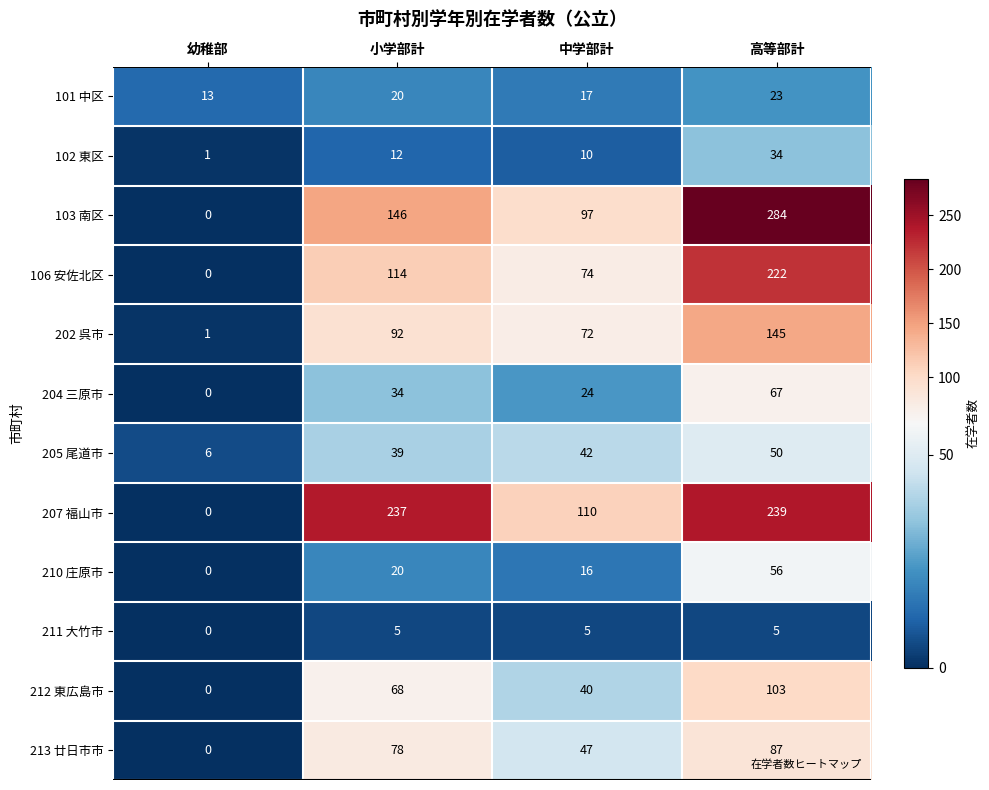

Where is 213 廿日市市 nearest to the value 43?

中学部計